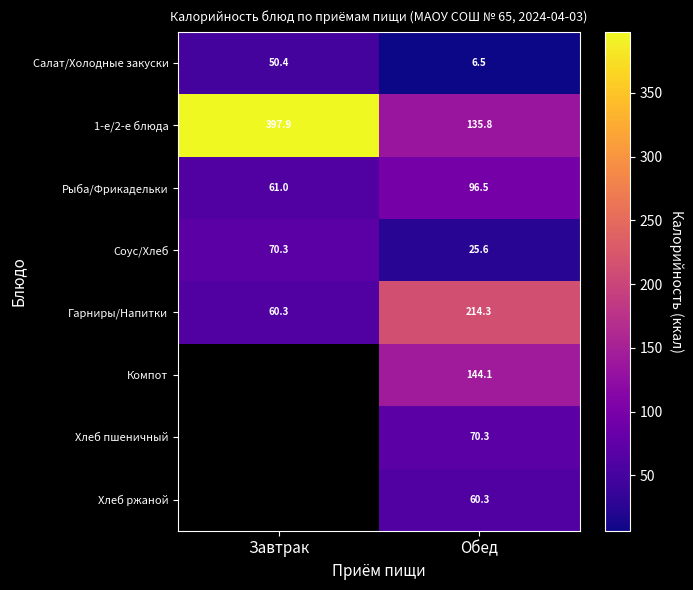

Between Завтрак and Обед, which is larger?

Завтрак